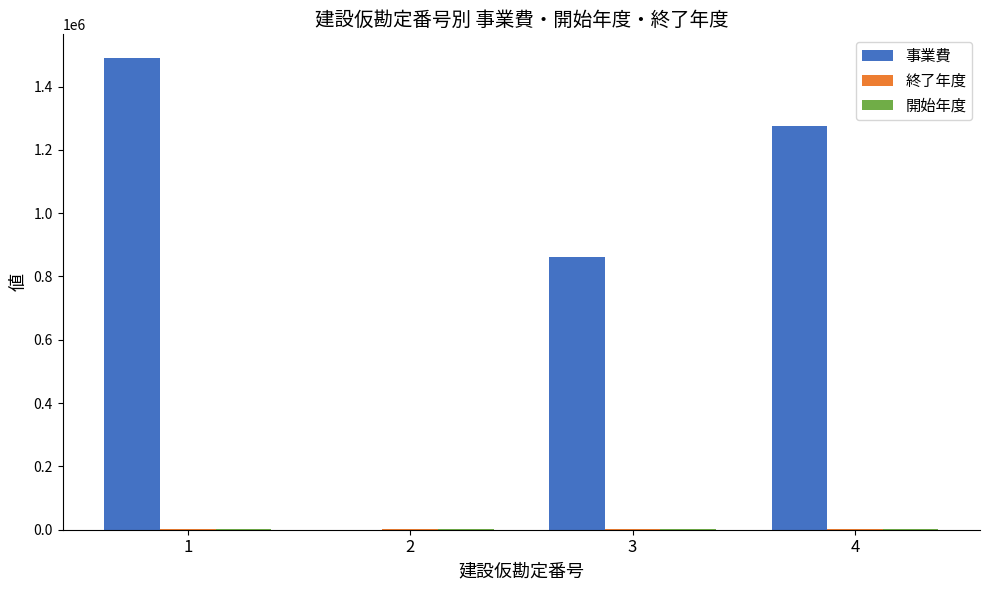

What is the total value across all series at 4?

1278435